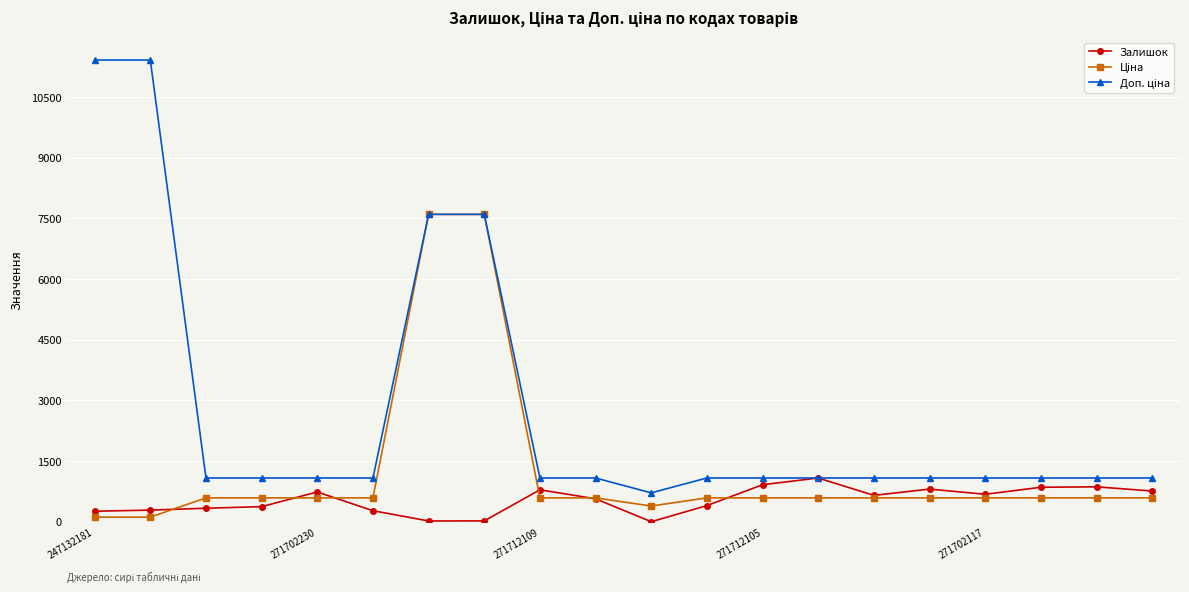

True or false: Залишок has more than 1 interior local peaks.

True